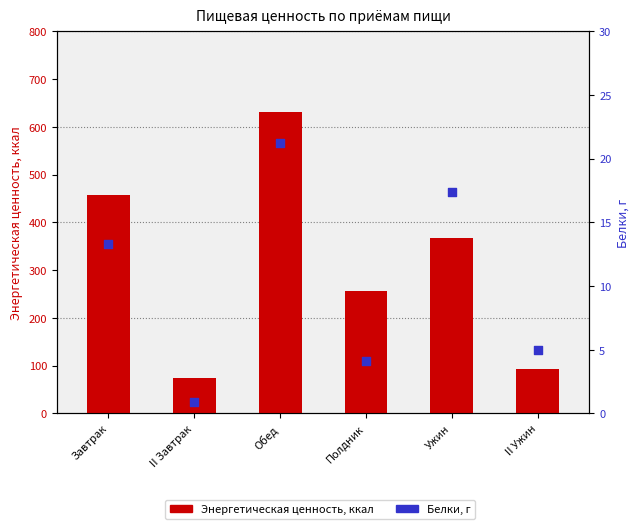

What is the total value across all series at Обед?

651.6